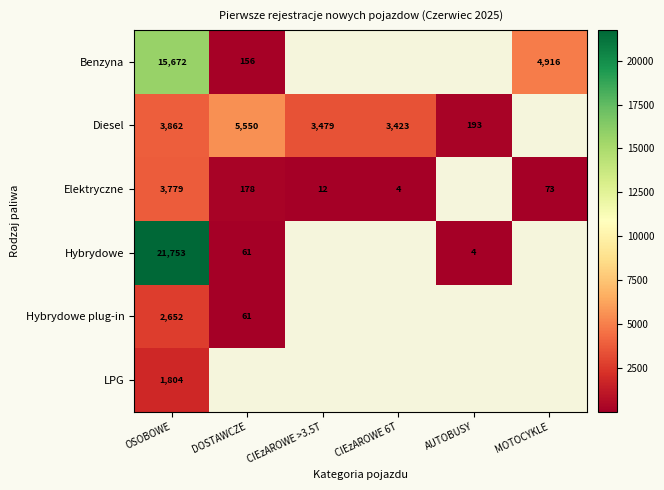

At which category is the sum across all series the highest?

OSOBOWE